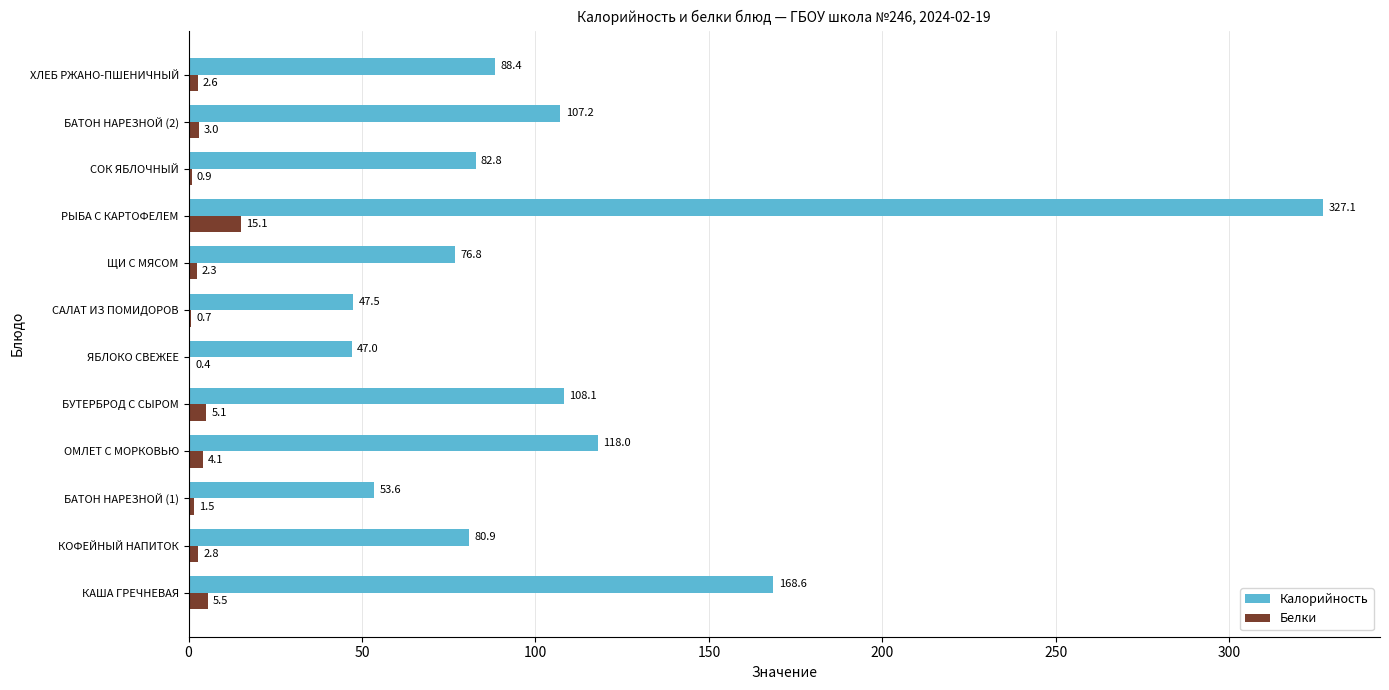

The Белки series shows 0.4 at ЯБЛОКО СВЕЖЕЕ. True or false?

True